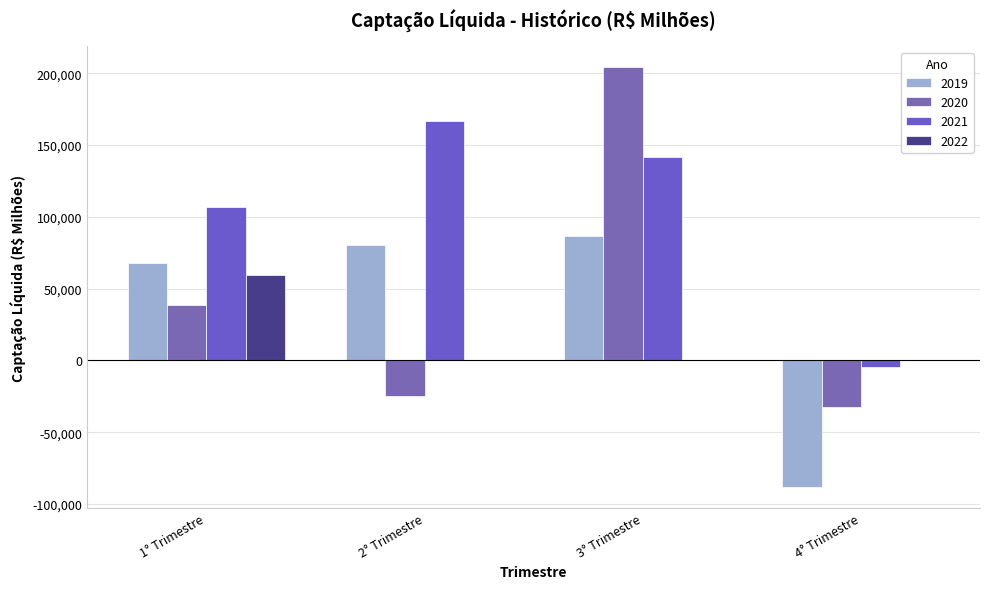

What are all the series names shown in the legend?

2019, 2020, 2021, 2022